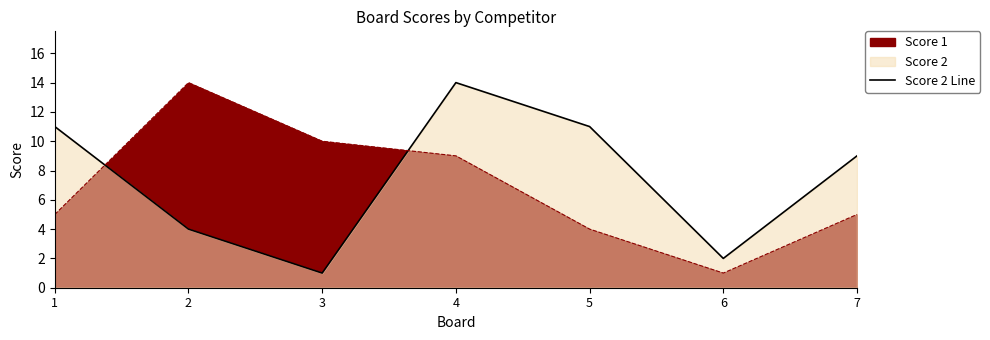

Does the chart display data point markers on the line(s)?

No